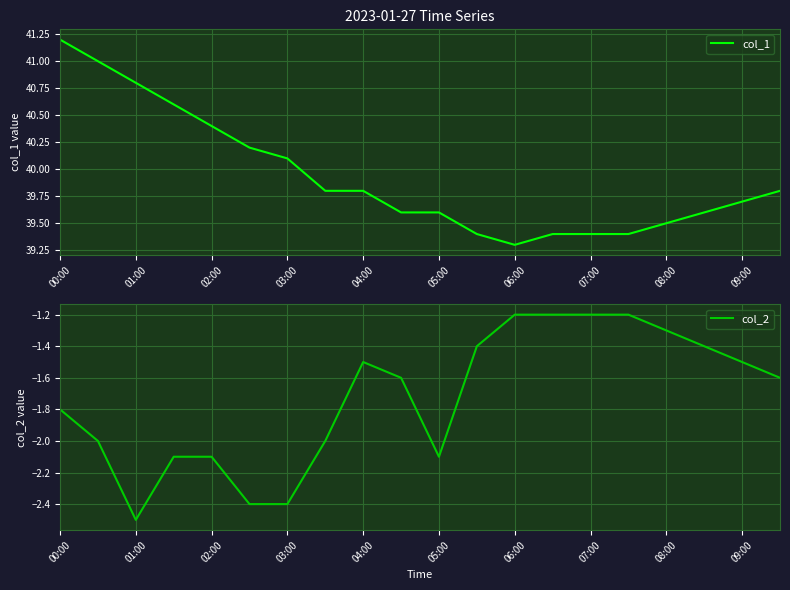

Which series has the largest range (max minus min)?

col_1